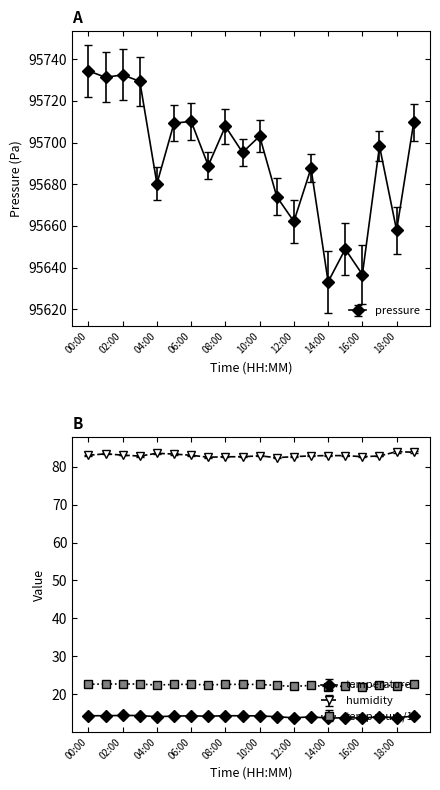

Count the temperature values in the range 14 to 15.

15